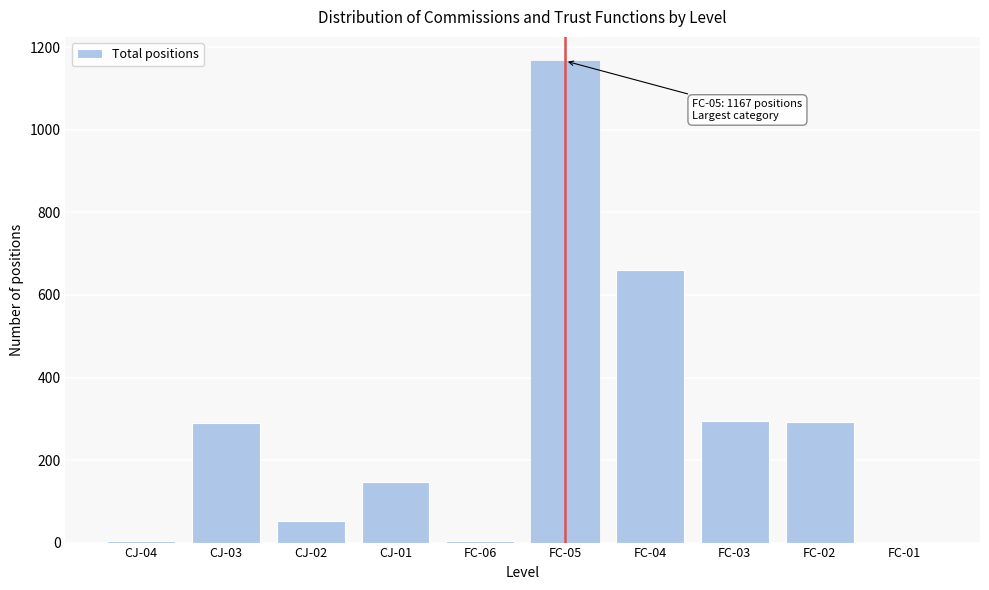

Where is the data nearest to the value 583?

FC-04